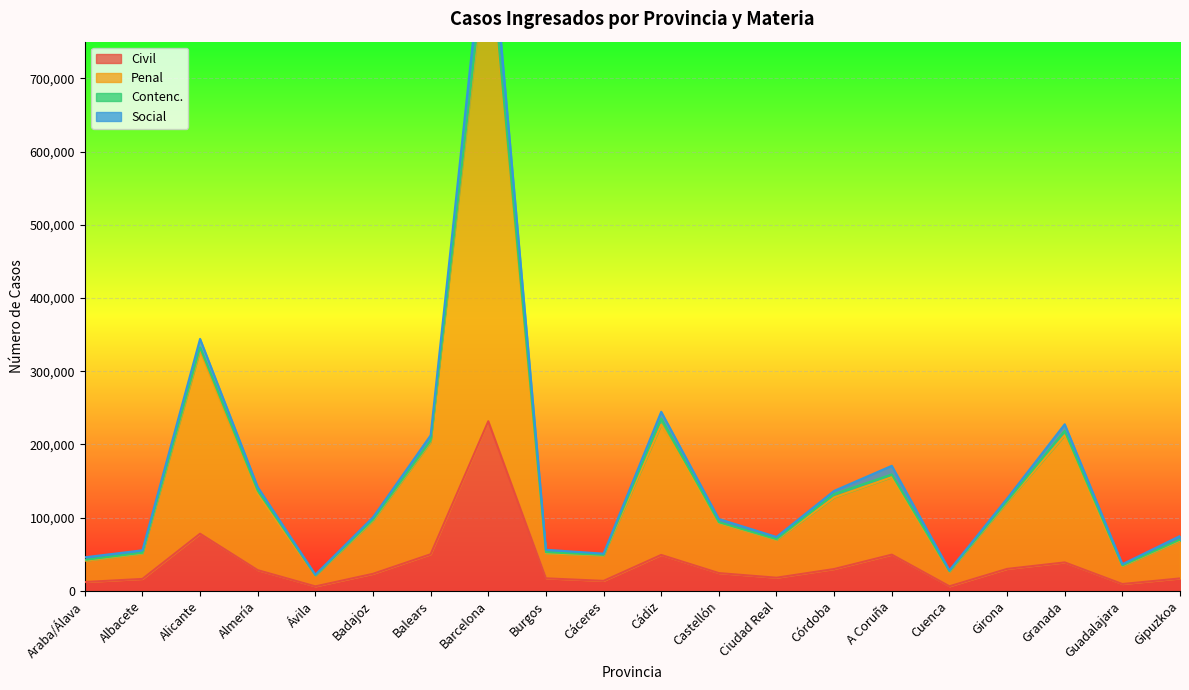

True or false: Civil has a value of 50057 at Balears.

True